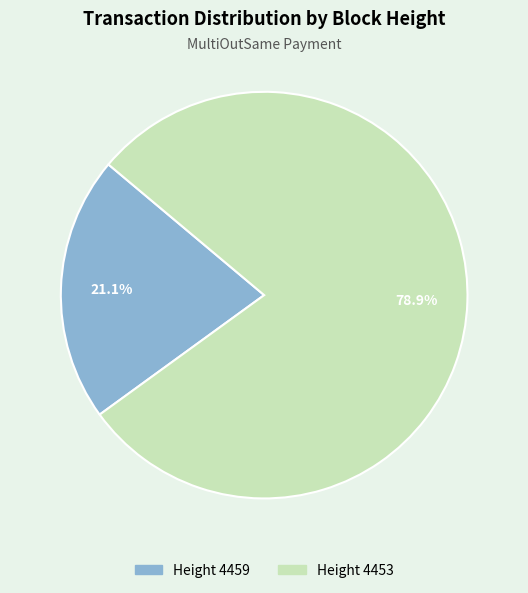

Is there a majority slice in this chart?

Yes